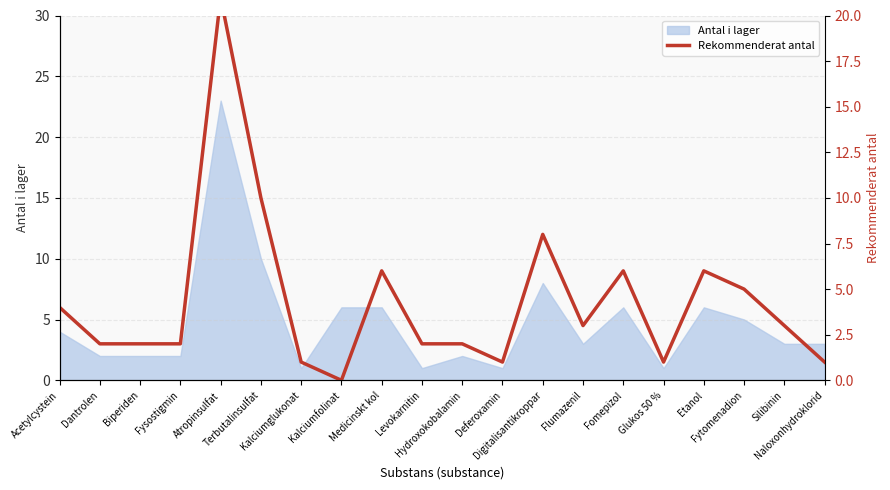

What position from the right is Deferoxamin?

9